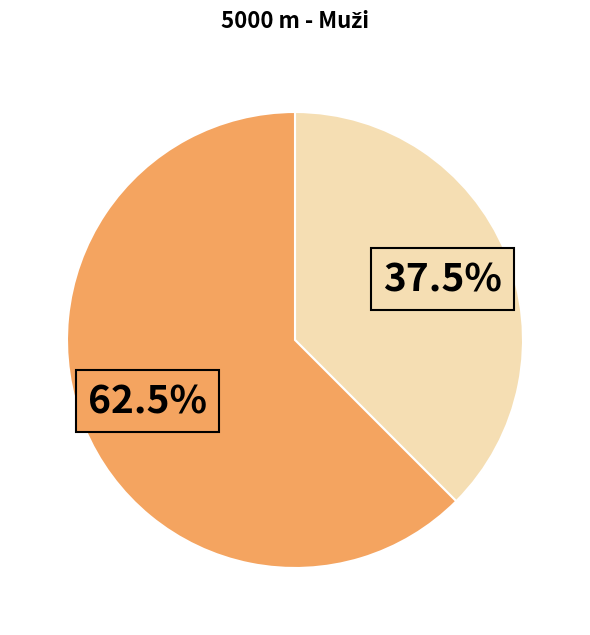

Is there a majority slice in this chart?

Yes